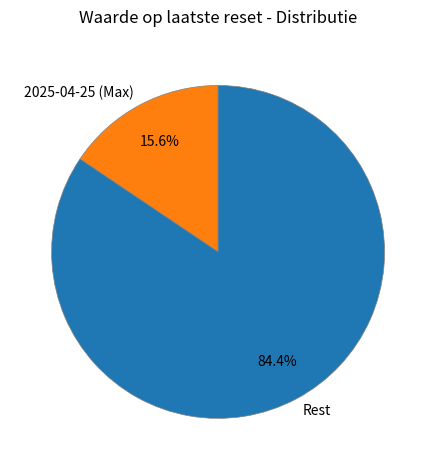

How many segments does this pie chart have?

2